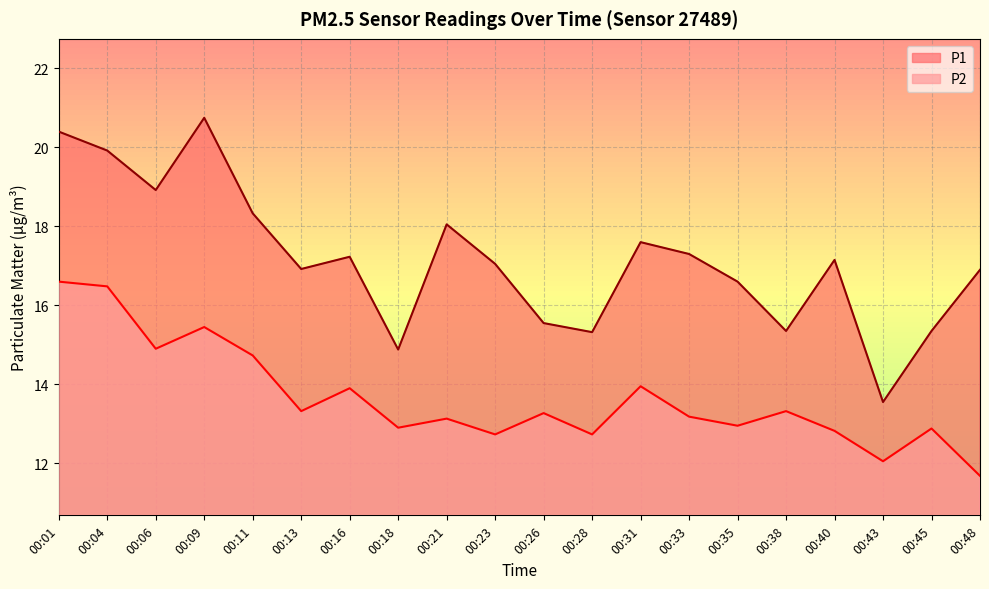

True or false: P2 and P1 intersect in this chart.

False